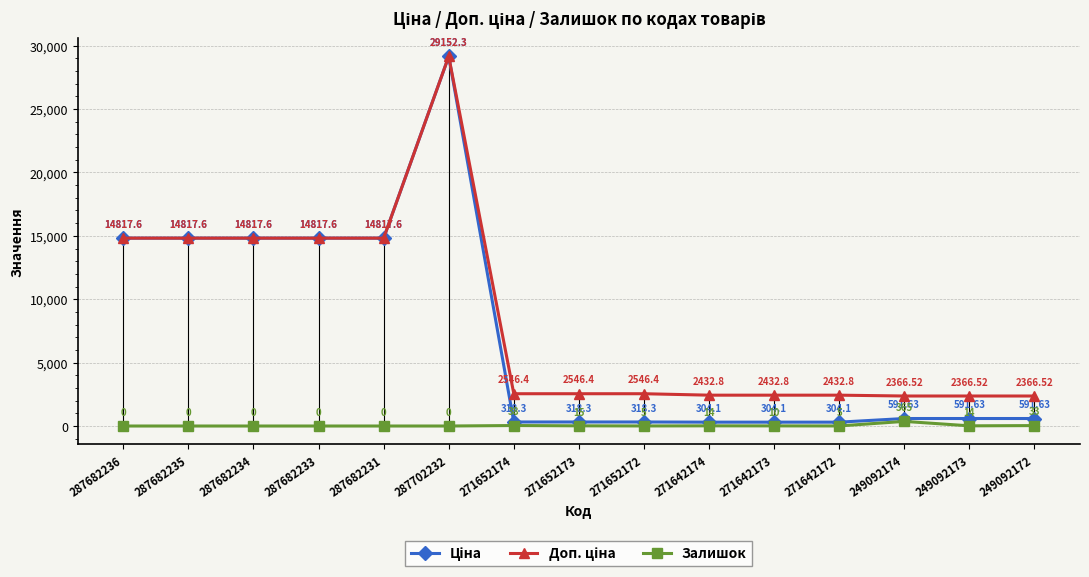

Between 271652172 and 249092173, which series saw the biggest shift?

Ціна